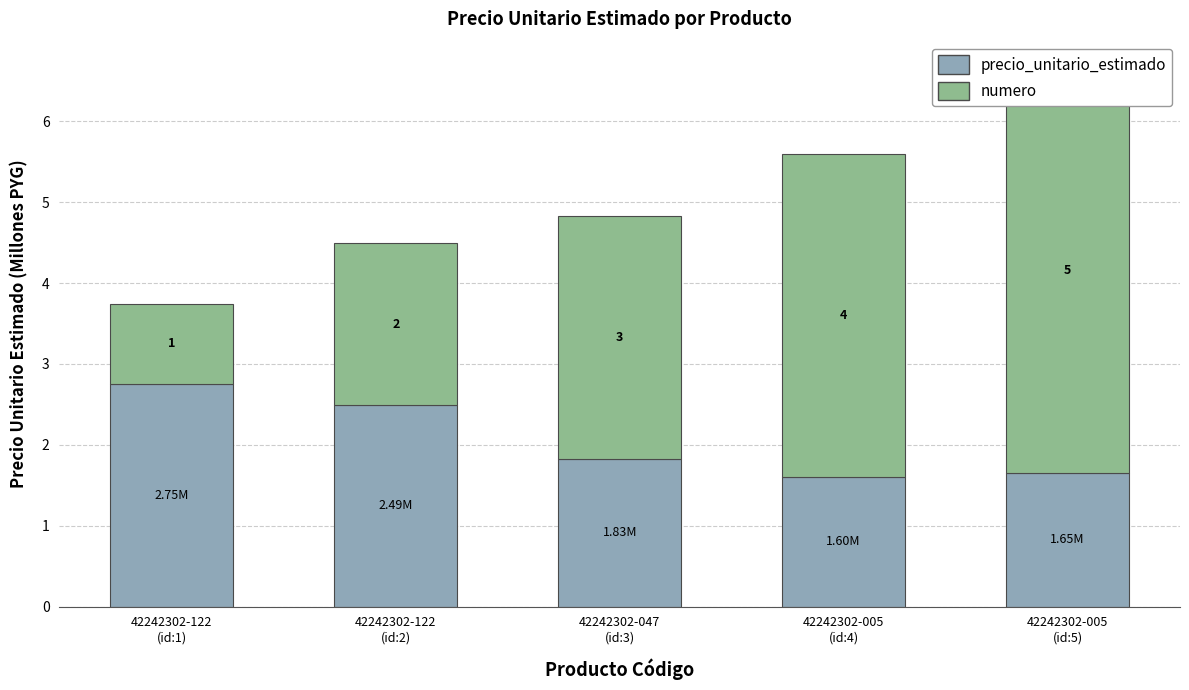

Is it true that numero equals 1.0 at 42242302-122
(id:1)?

True